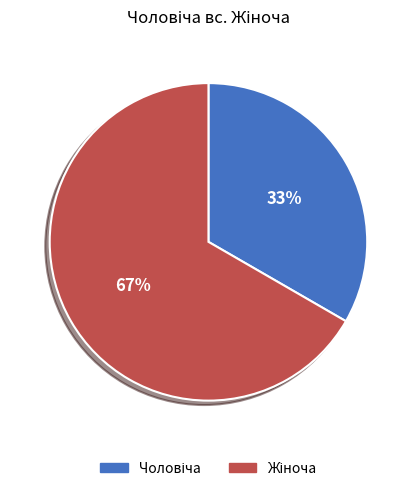

To the nearest percent, what is the average slice percentage?

50%